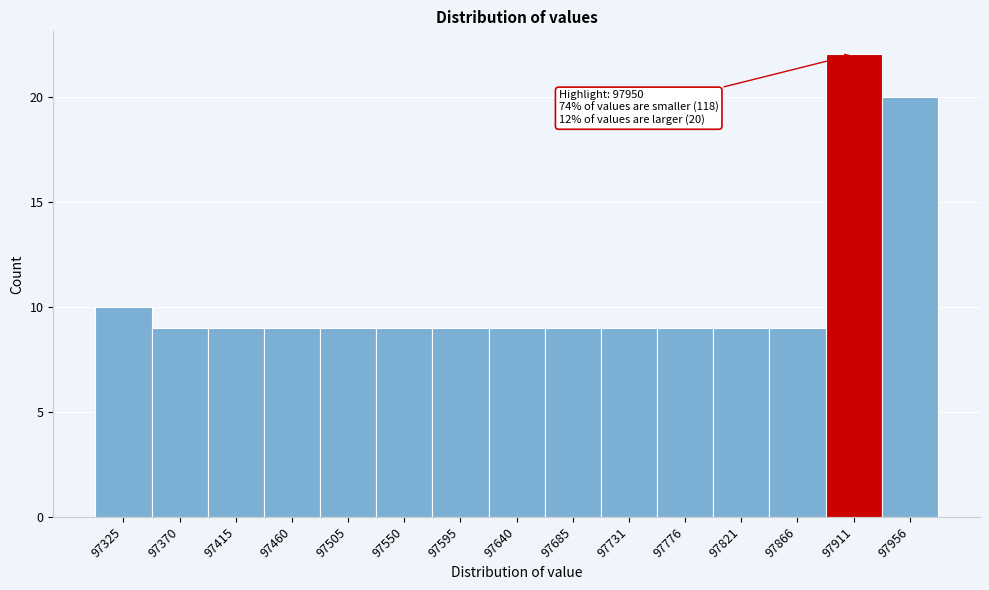

Reading left to right, transcribe all the data shown in this chart.

10	9	9	9	9	9	9	9	9	9	9	9	9	22	20